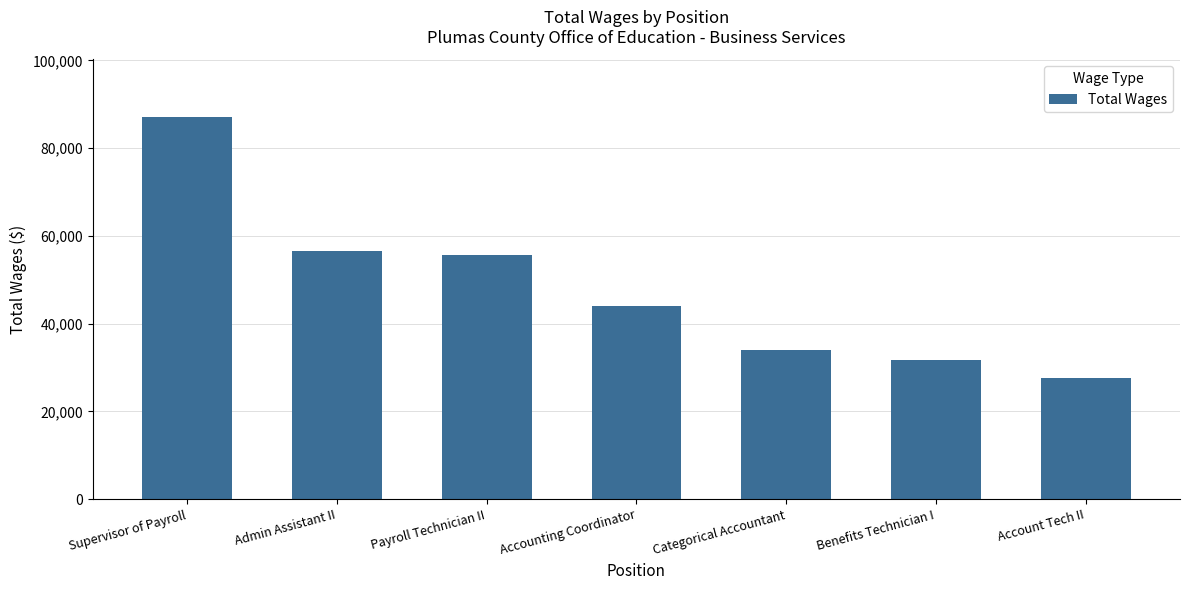

Where does the data first go above 43961?

Supervisor of Payroll